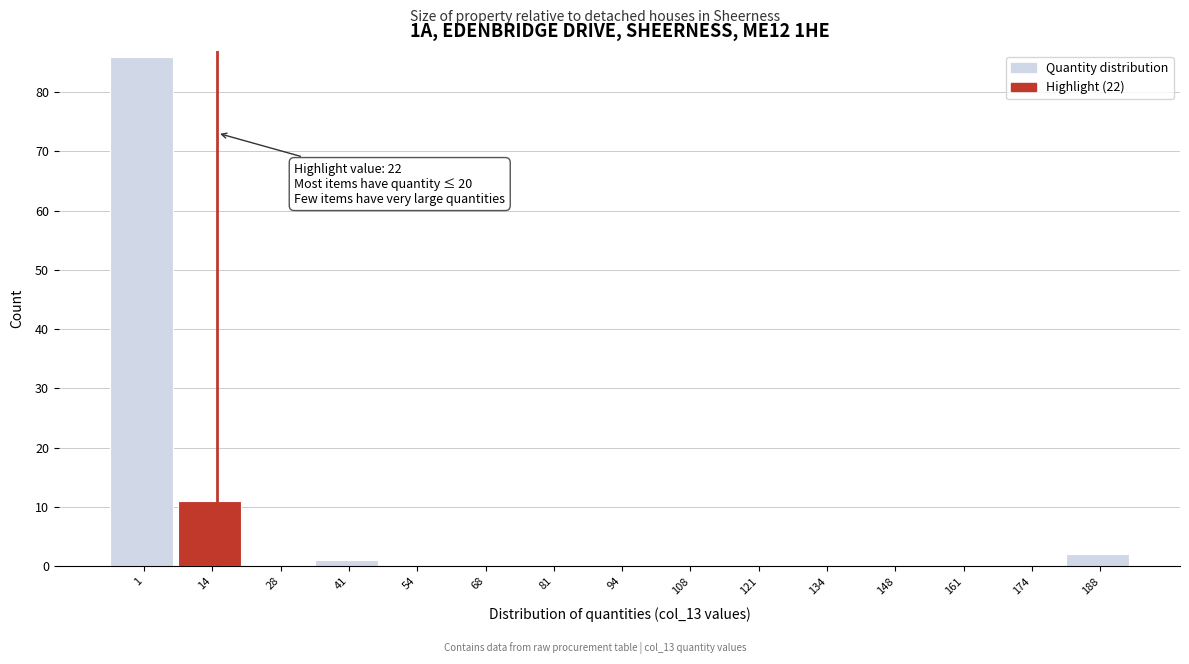

Reading left to right, list all the values displayed in this chart.

1=86	14=11	28=0	41=1	54=0	68=0	81=0	94=0	108=0	121=0	134=0	148=0	161=0	174=0	188=2